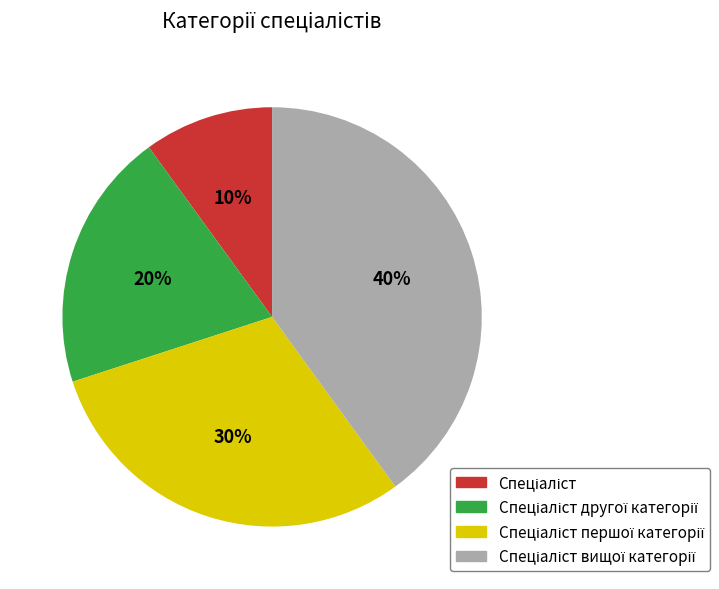

To the nearest percent, what is the difference between the largest and smallest slice percentages?

30%